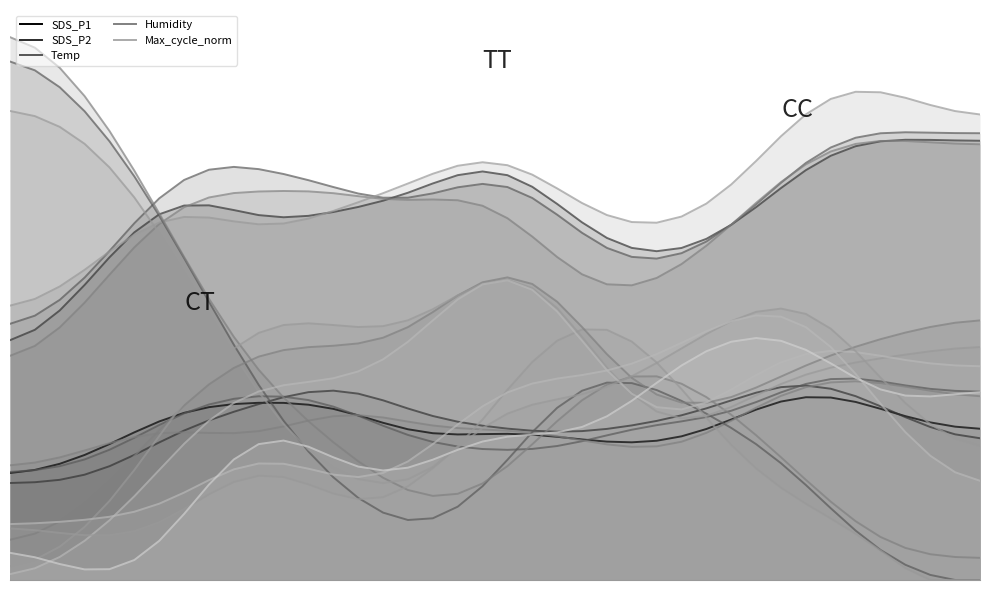

Is the value of Humidity at 14 greater than the value of SDS_P1 at 3?

Yes